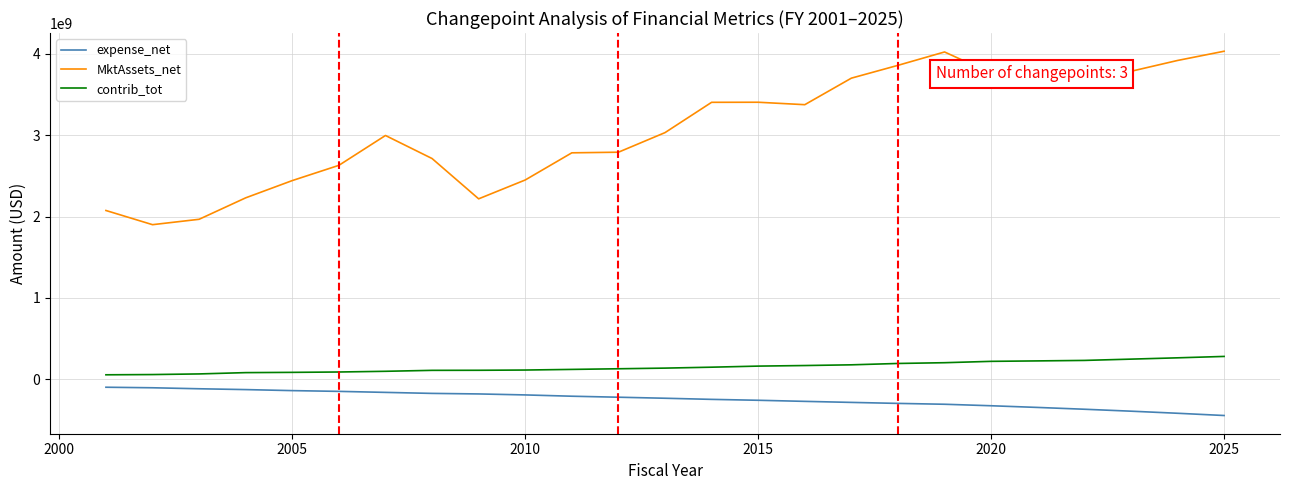

Which series has the largest total across all categories?

MktAssets_net